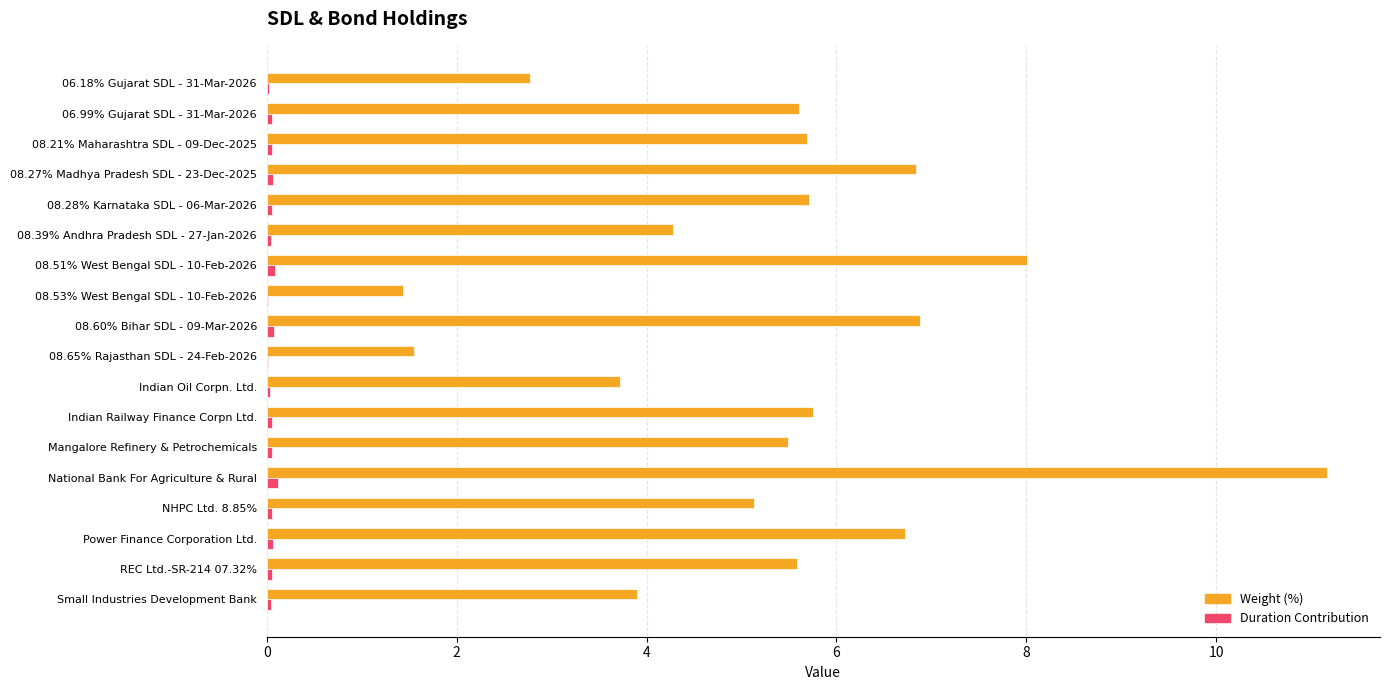

What is the sum of all Weight (%) values?

96.2